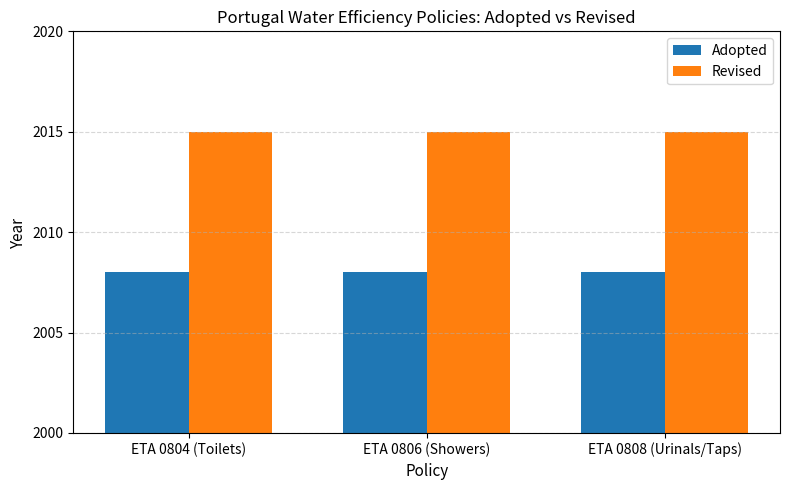

What is the highest value of the Adopted series?

2008